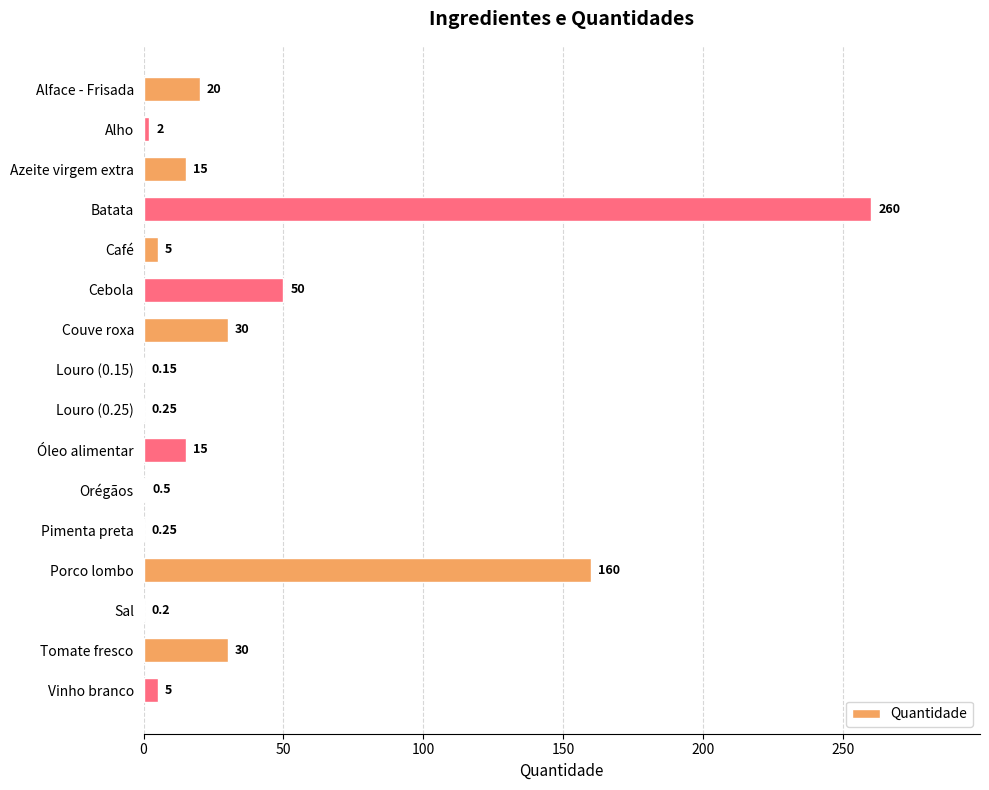

How many categories are shown in the chart?

16